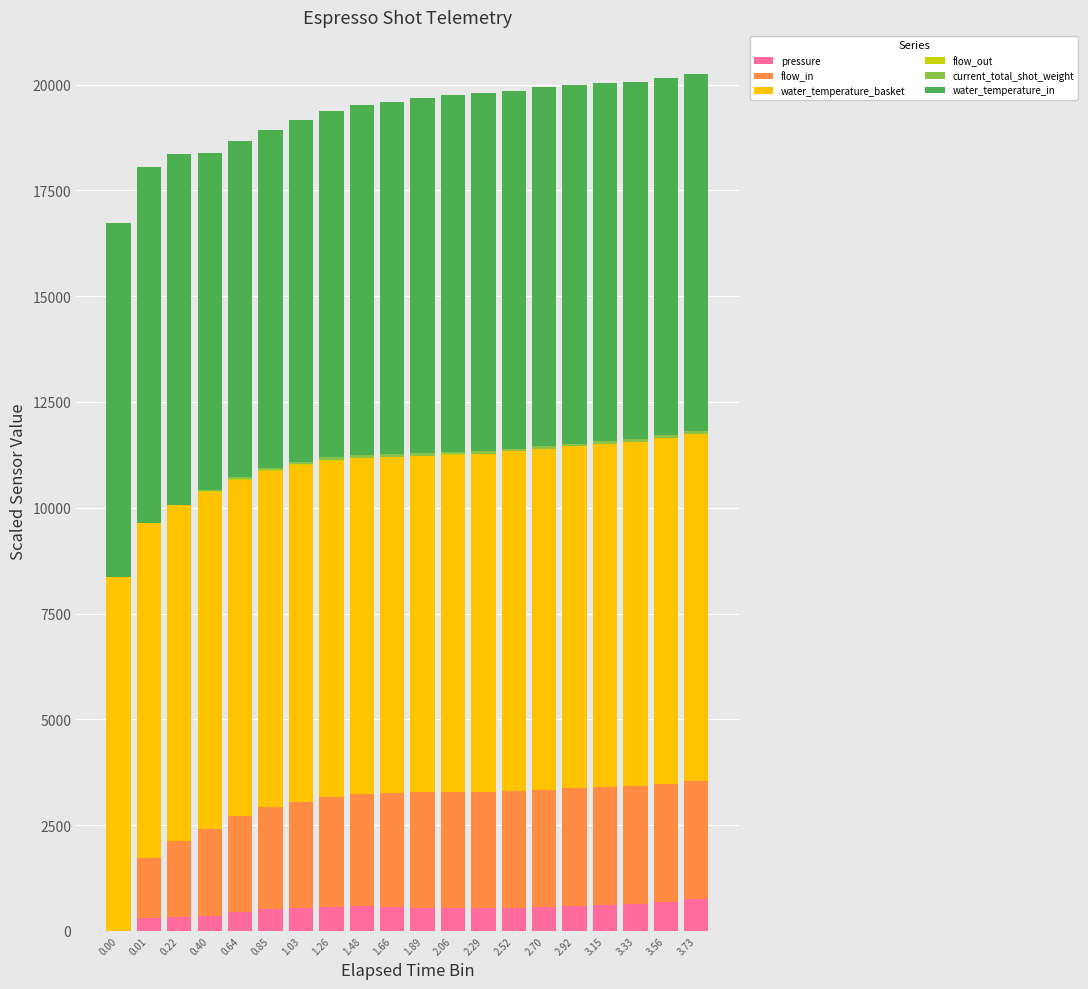

What value does the flow_in series have at 1.66?

2705.5